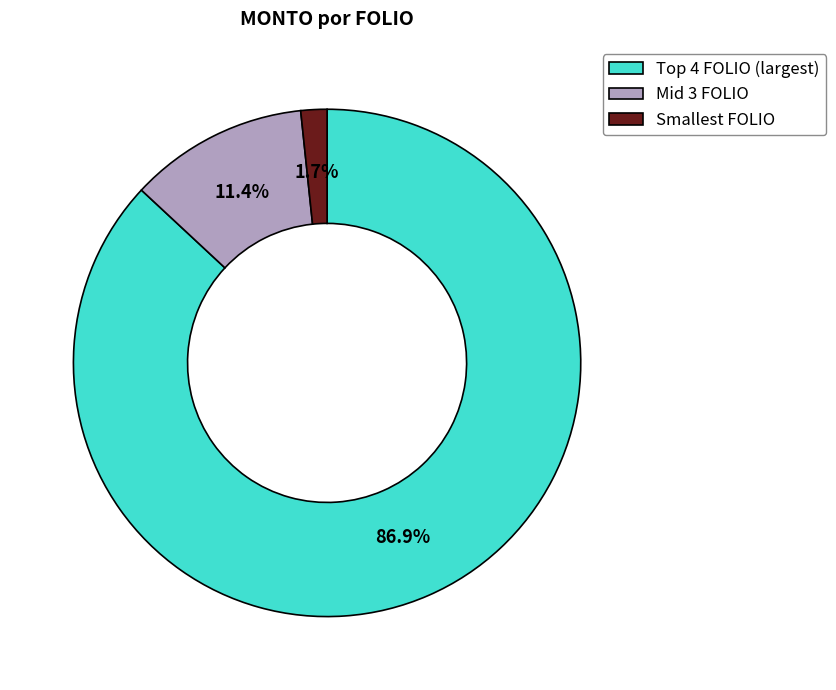

Does any single category account for the majority?

Yes